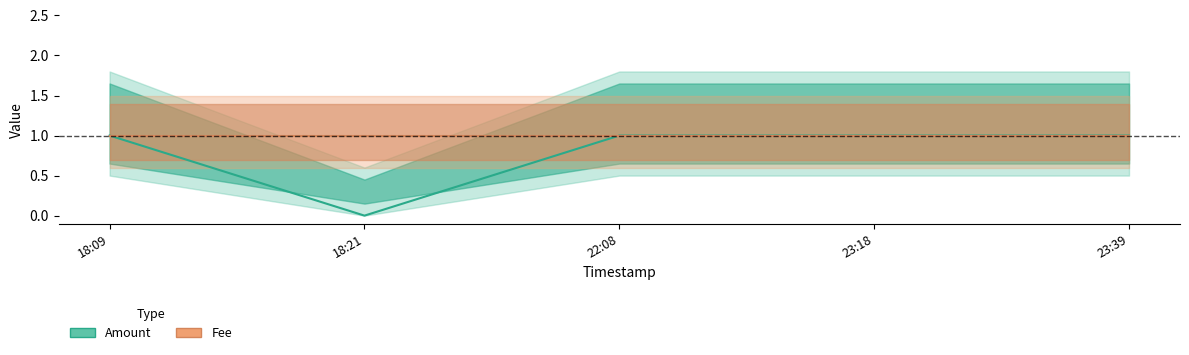

Does the chart display data point markers on the line(s)?

No